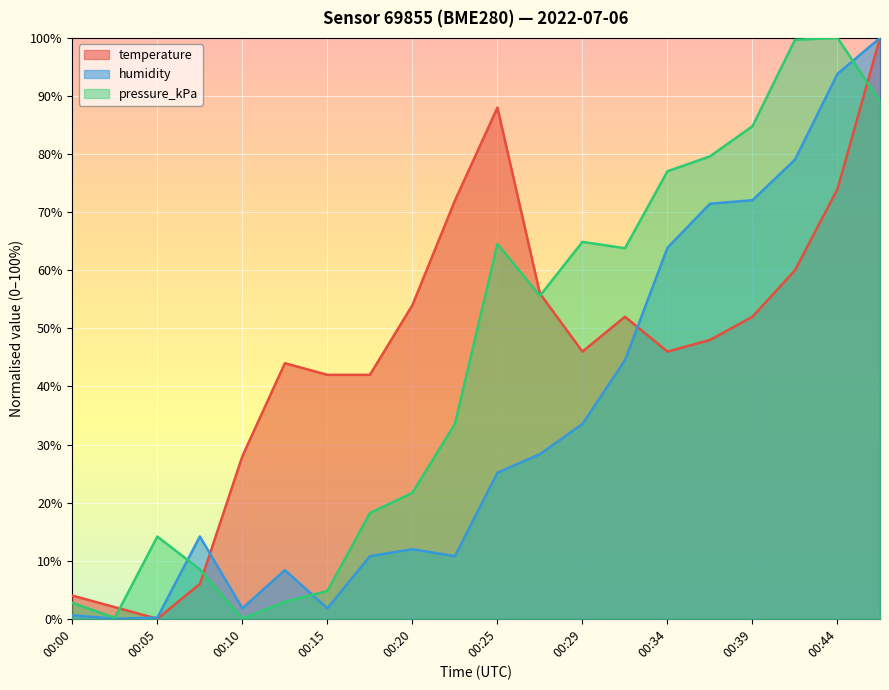

Which series changed the most between 00:02 and 00:47?

humidity